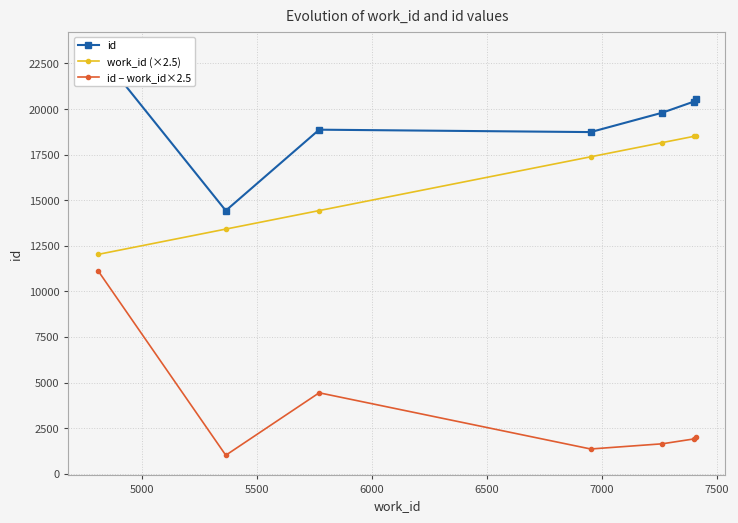

What is the minimum value for work_id (×2.5)?

12030.0